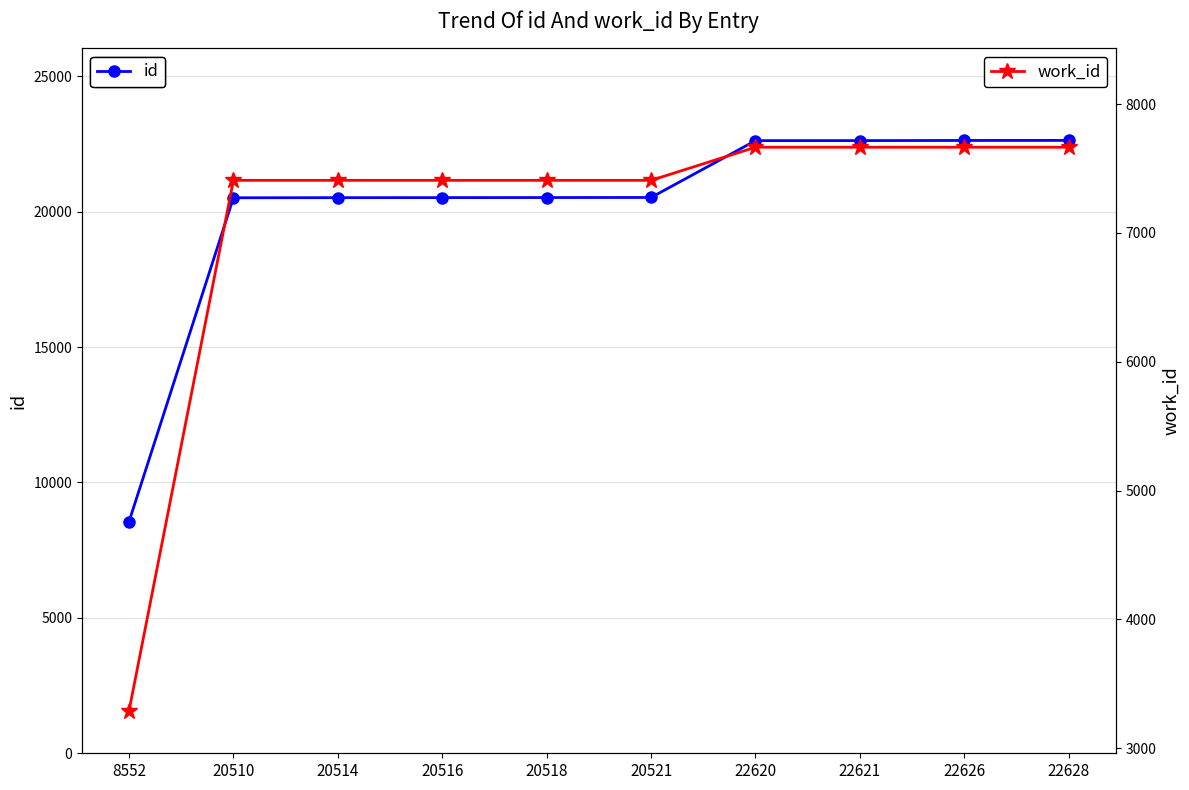

Rank the series by their average value, from highest to lowest.

id, work_id